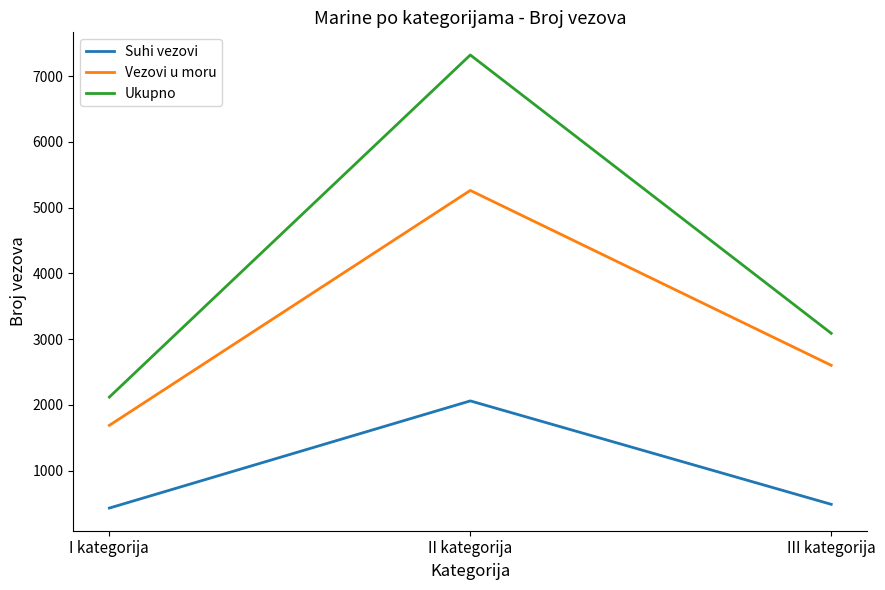

What is the sum of the Vezovi u moru values at I kategorija and III kategorija?

4289